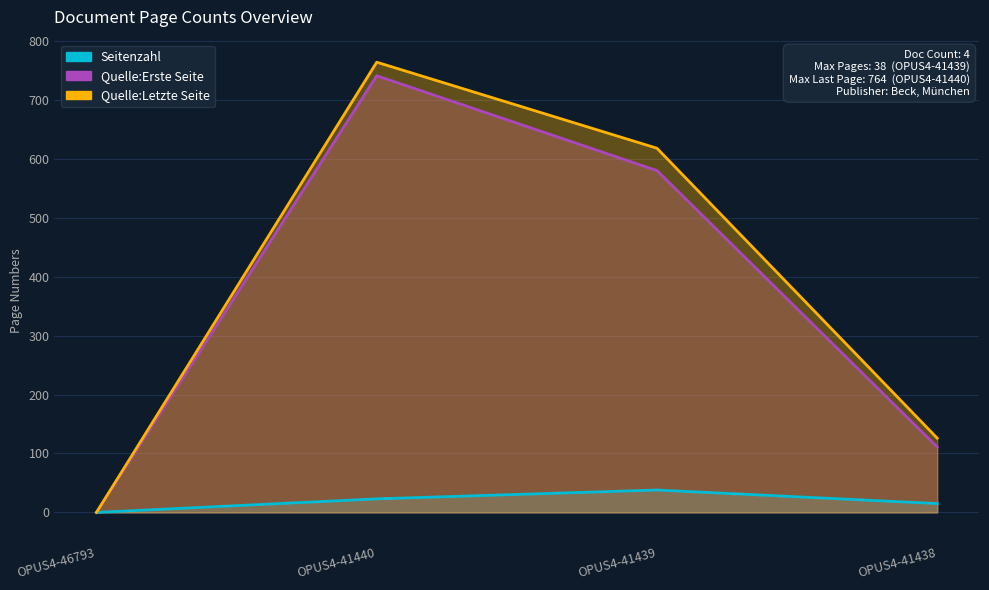

True or false: Quelle:Letzte Seite and Quelle:Erste Seite intersect in this chart.

False